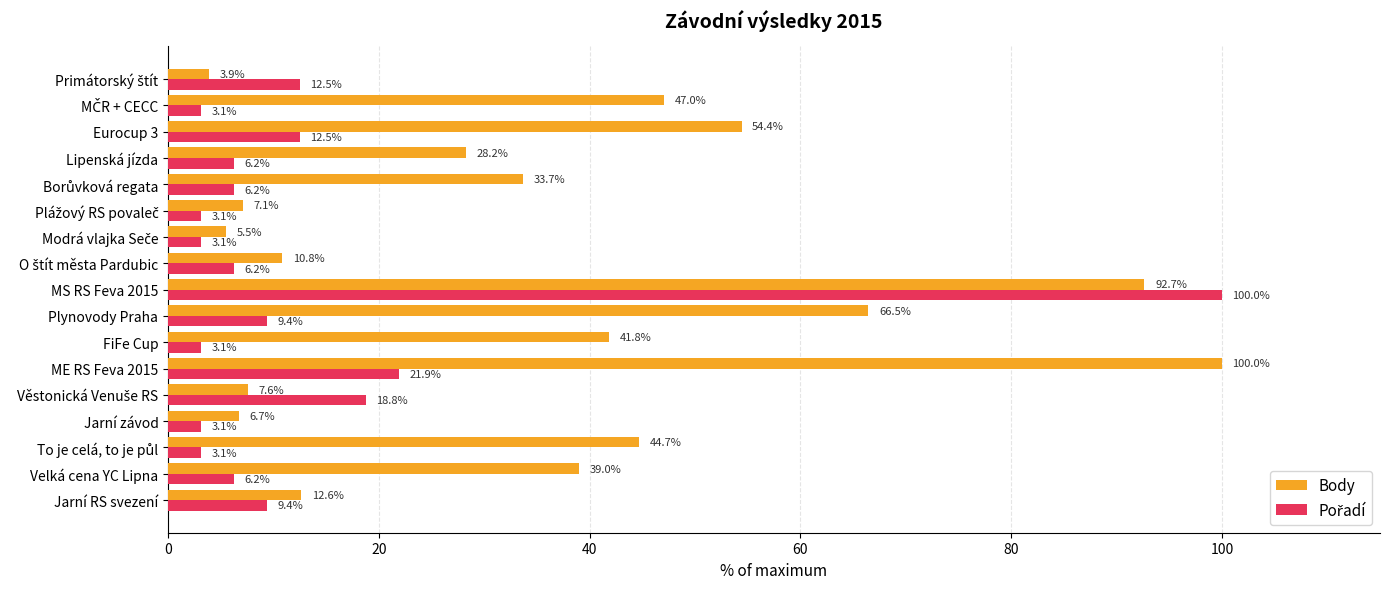

What is the minimum value shown in the chart?

3.1